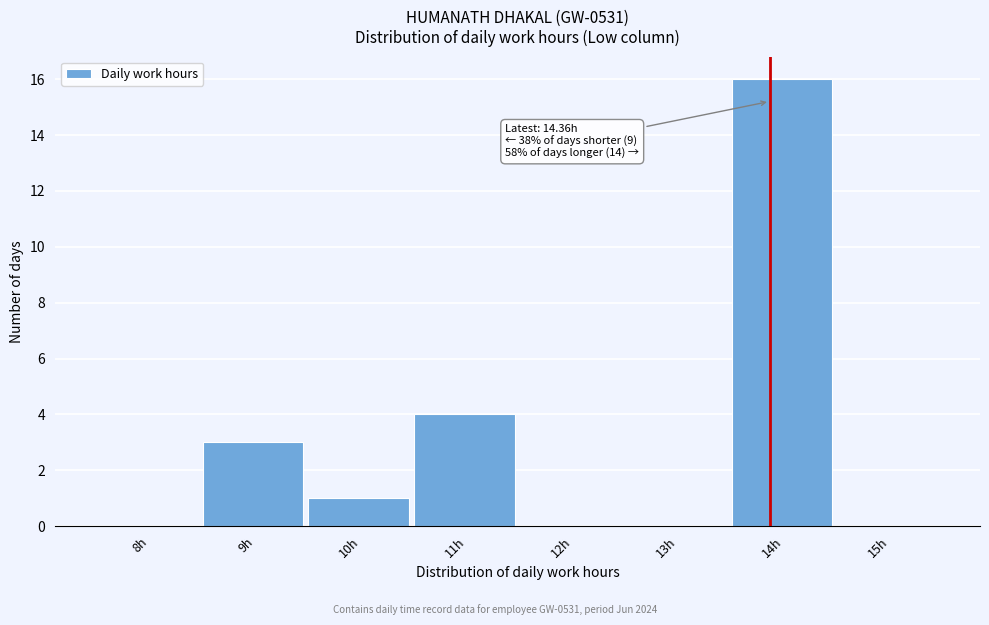

Reading left to right, transcribe all the data shown in this chart.

8h=0	9h=3	10h=1	11h=4	12h=0	13h=0	14h=16	15h=0